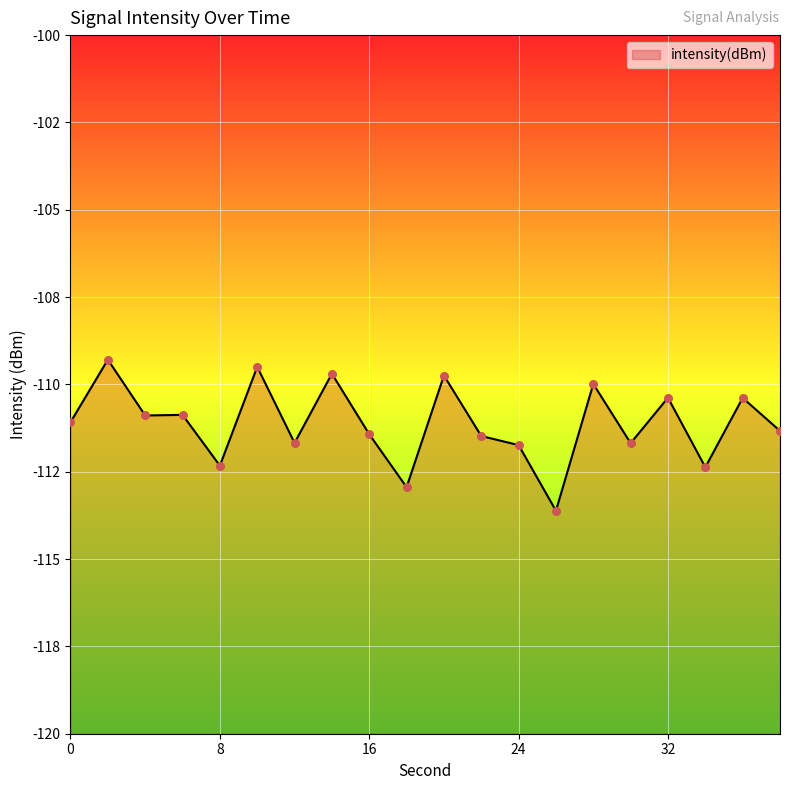

Between 18 and 30, which is larger?

30